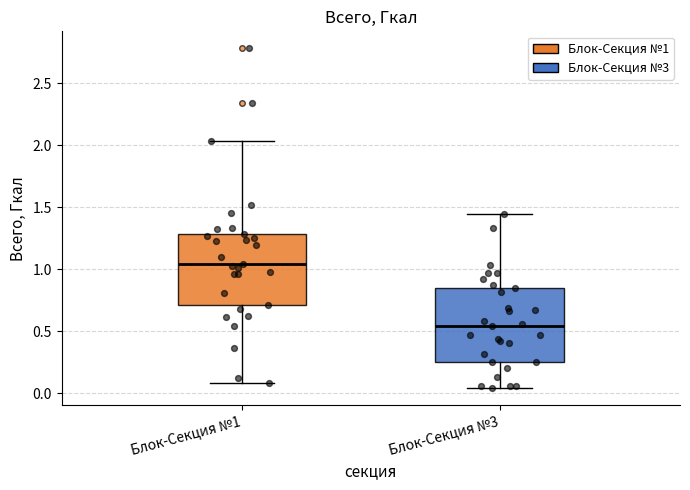

Where is the upper edge of the box for Блок-Секция №1 on the y-axis? The values are not printed on the chart, so give them approximately, as read against the axis.

1.30